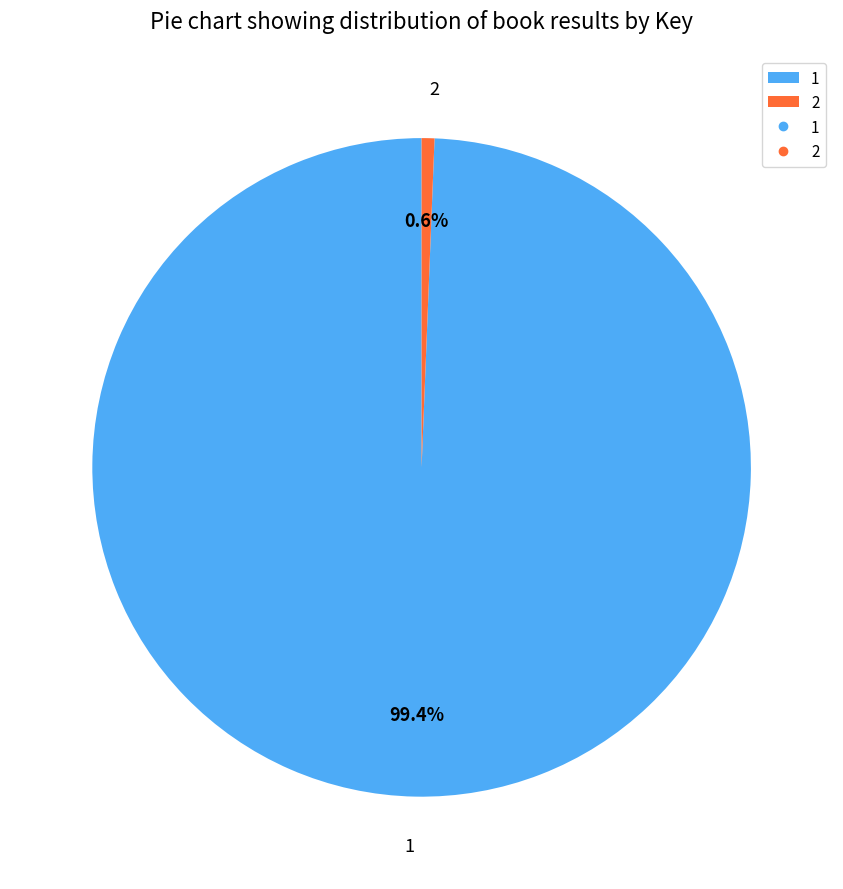

How many slices are in this pie chart?

2